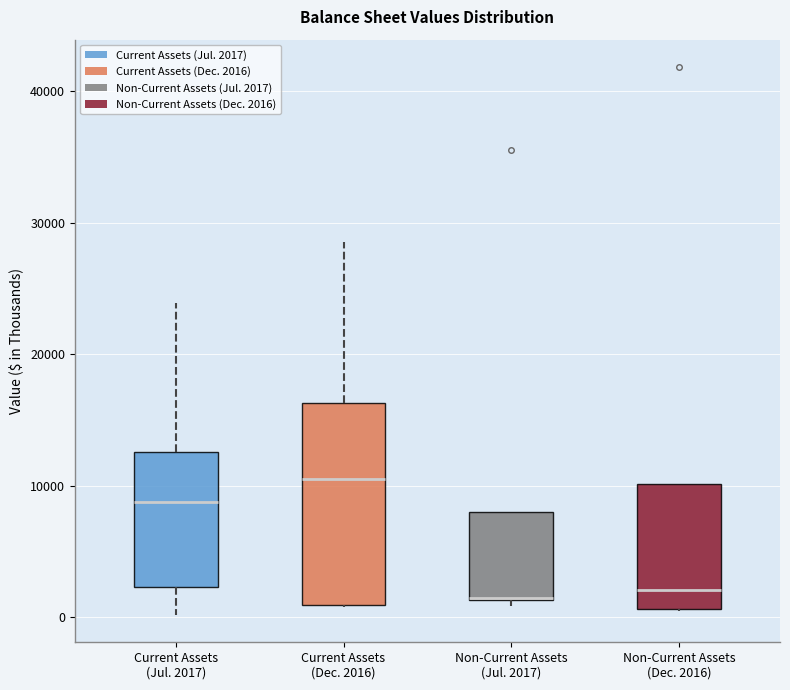

Comparing the boxes themselves (not the whiskers), which one is the tallest?

Current Assets (Dec. 2016)